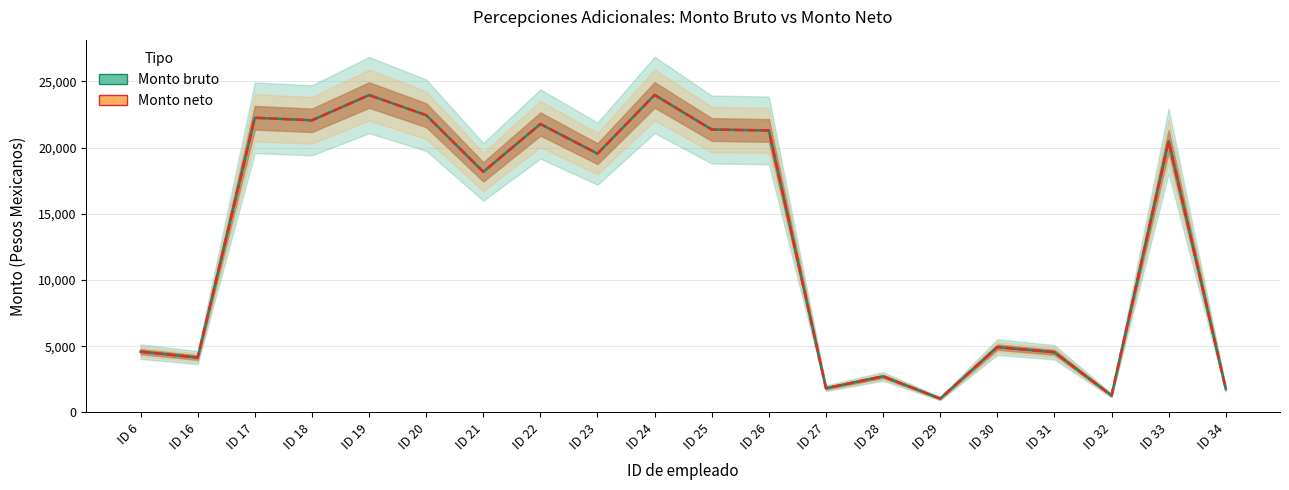

What is the total value across all series at ID 24?

47962.9